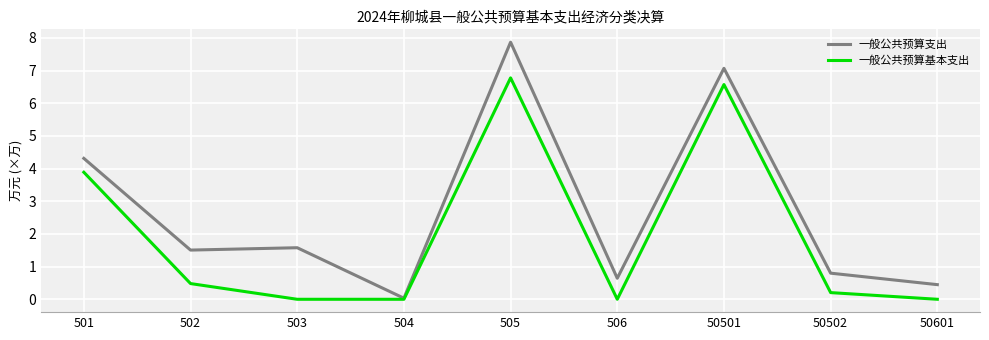

Which series changed the most between 505 and 506?

一般公共预算支出